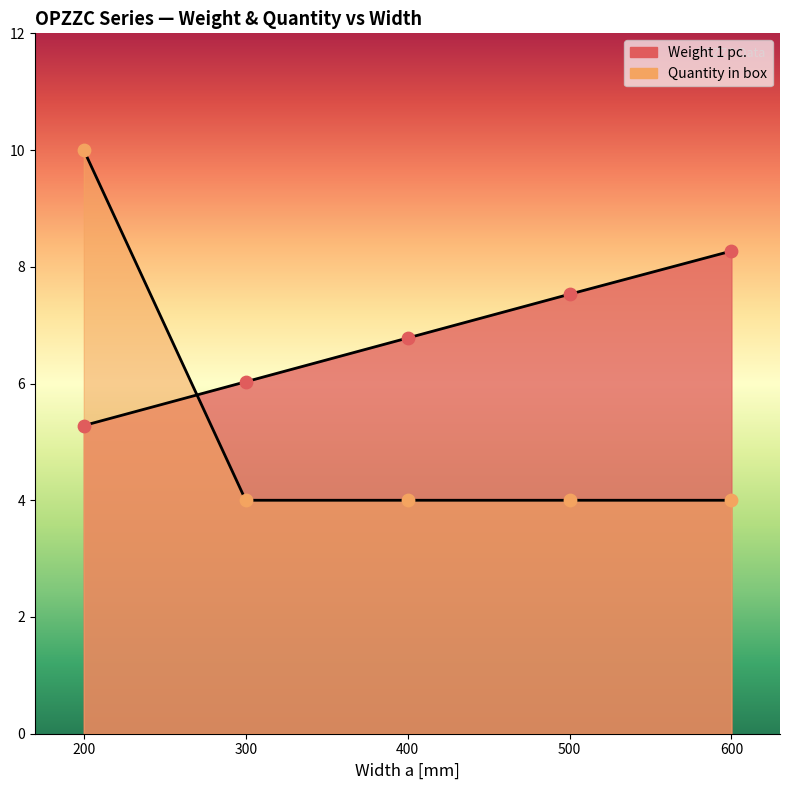

What are all the series names shown in the legend?

Weight 1 pc., Quantity in box